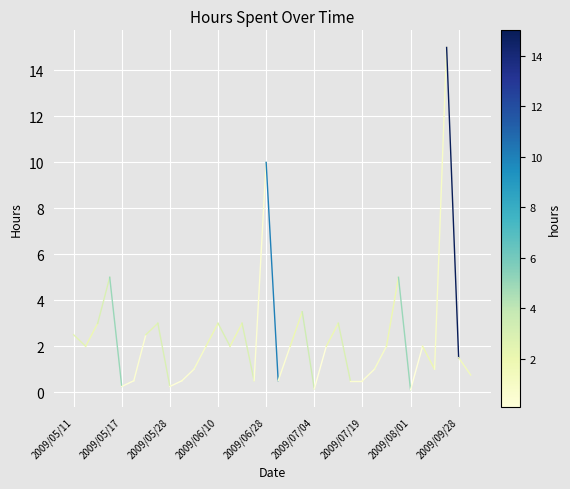

What is the maximum value shown in the chart?

15.0